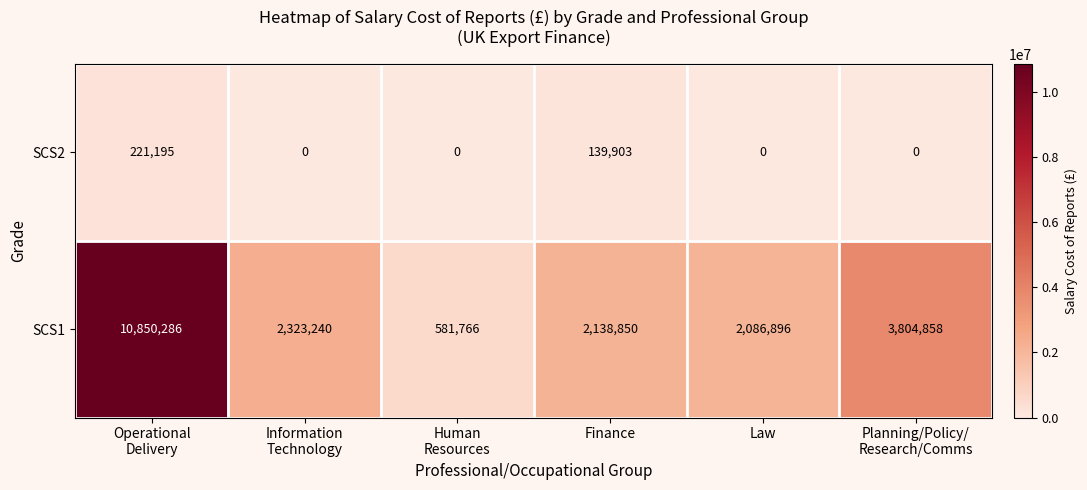

Reading right to left, list all the values displayed in this chart.

SCS2: 0	0	139903	0	0	221195
SCS1: 3804858	2086896	2138850	581766	2323240	10850286